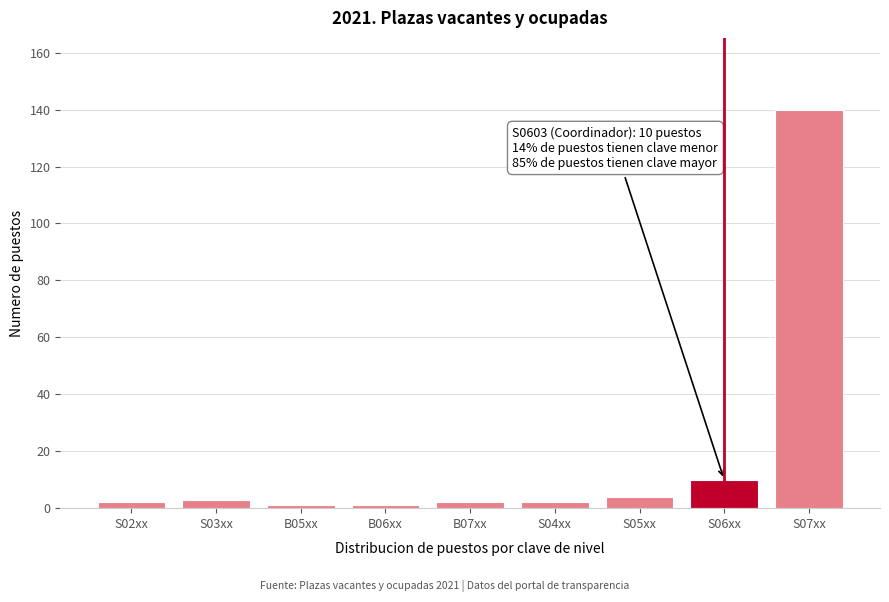

Reading left to right, extract all data points from this chart.

S02xx=2	S03xx=3	B05xx=1	B06xx=1	B07xx=2	S04xx=2	S05xx=4	S06xx=10	S07xx=140